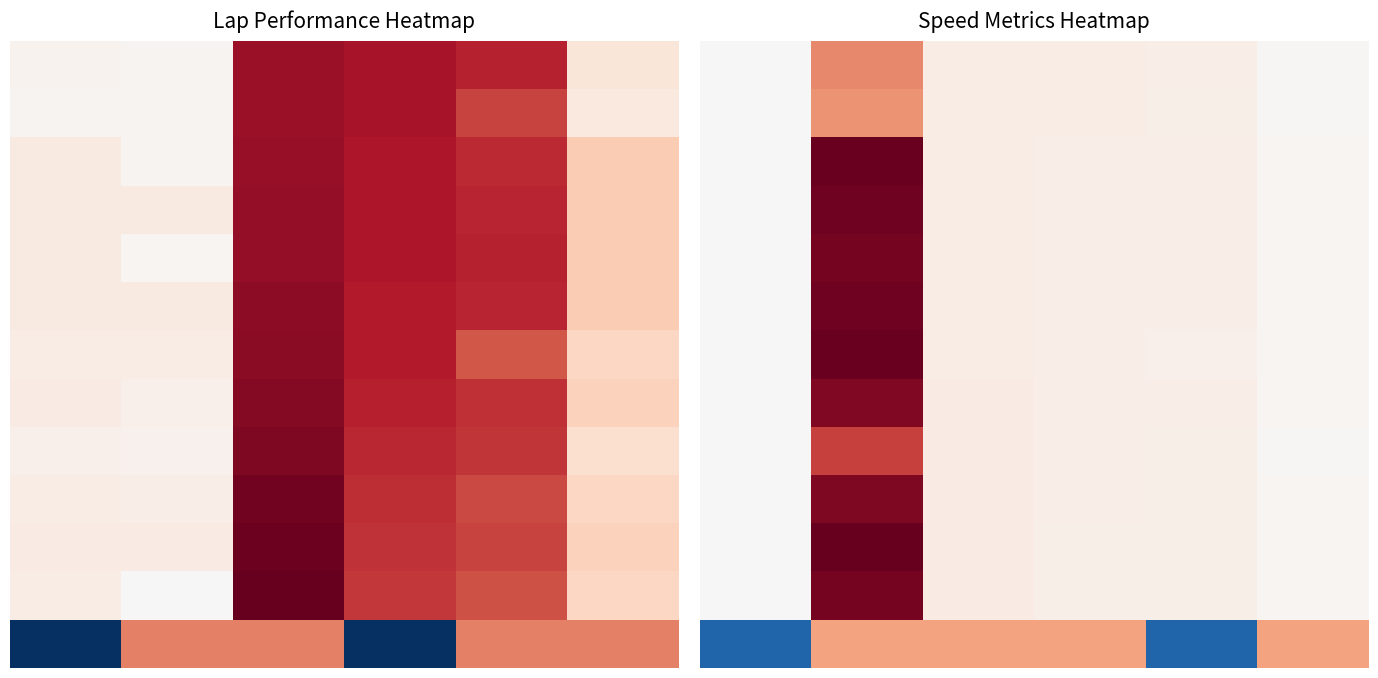

What is the total value across all series at 1?

10.7